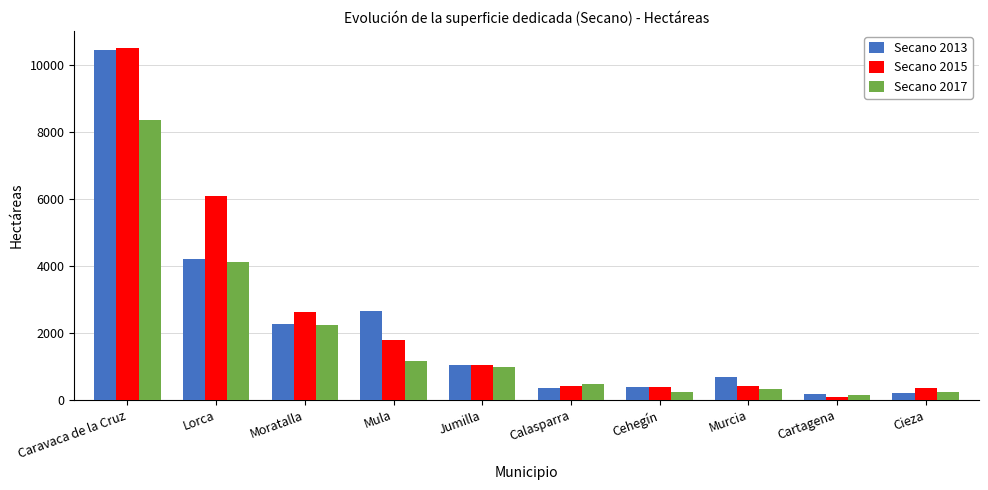

How many bars are there in each group?

3